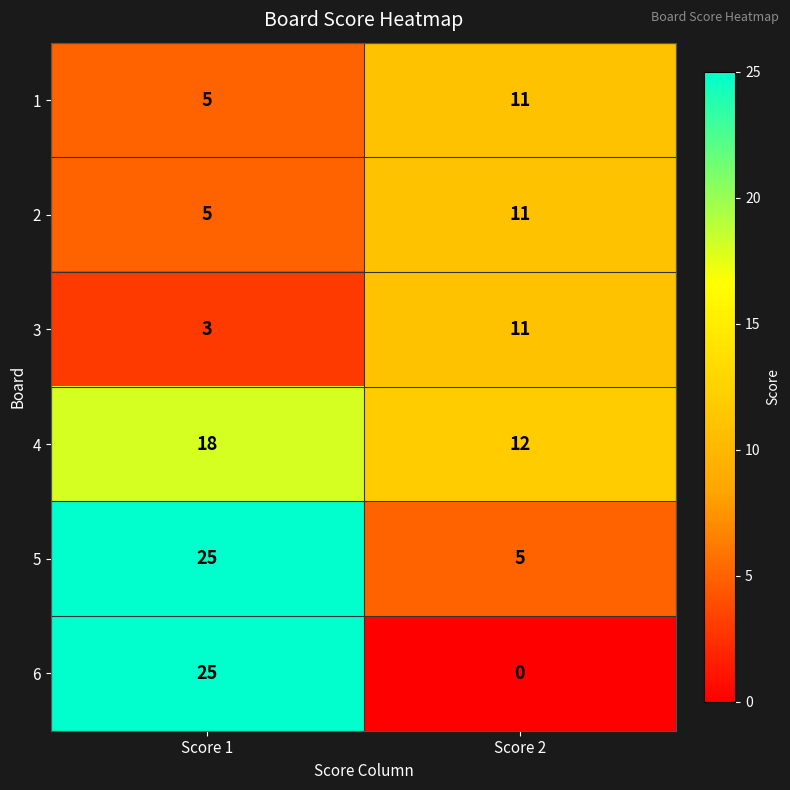

Reading left to right, extract all data points from this chart.

1: Score 1=5	Score 2=11
2: Score 1=5	Score 2=11
3: Score 1=3	Score 2=11
4: Score 1=18	Score 2=12
5: Score 1=25	Score 2=5
6: Score 1=25	Score 2=0